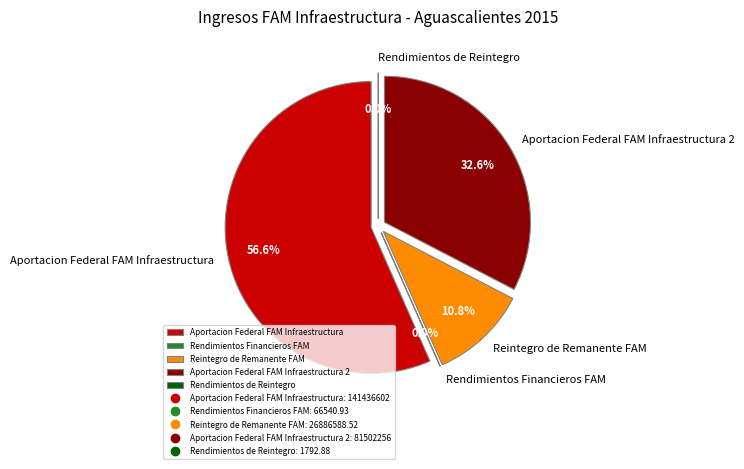

Which slice is the largest?

Aportacion Federal FAM Infraestructura